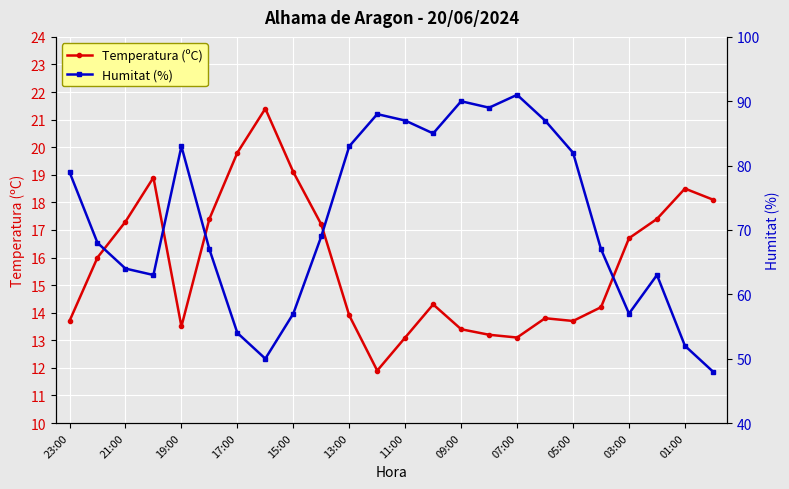

True or false: Temperatura (ºC) has more than 0 interior local peaks.

True